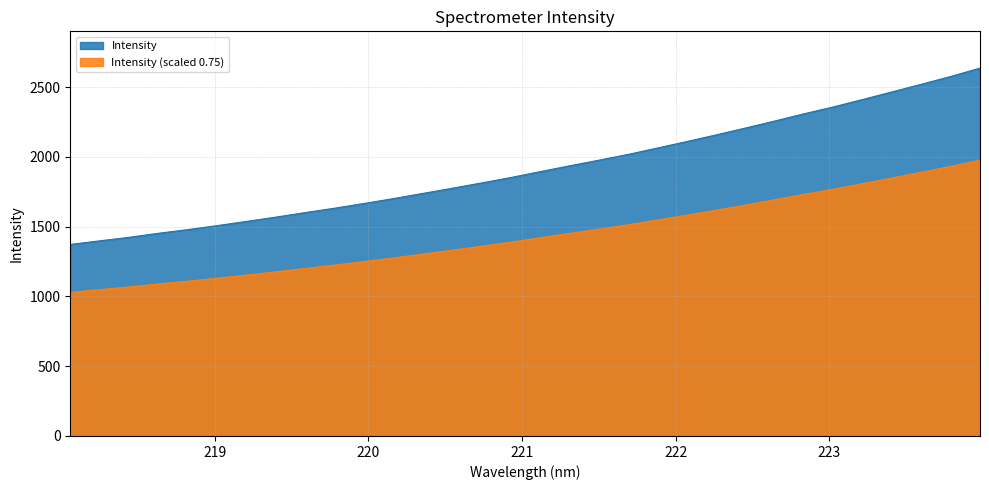

How many lines are shown in the chart?

2